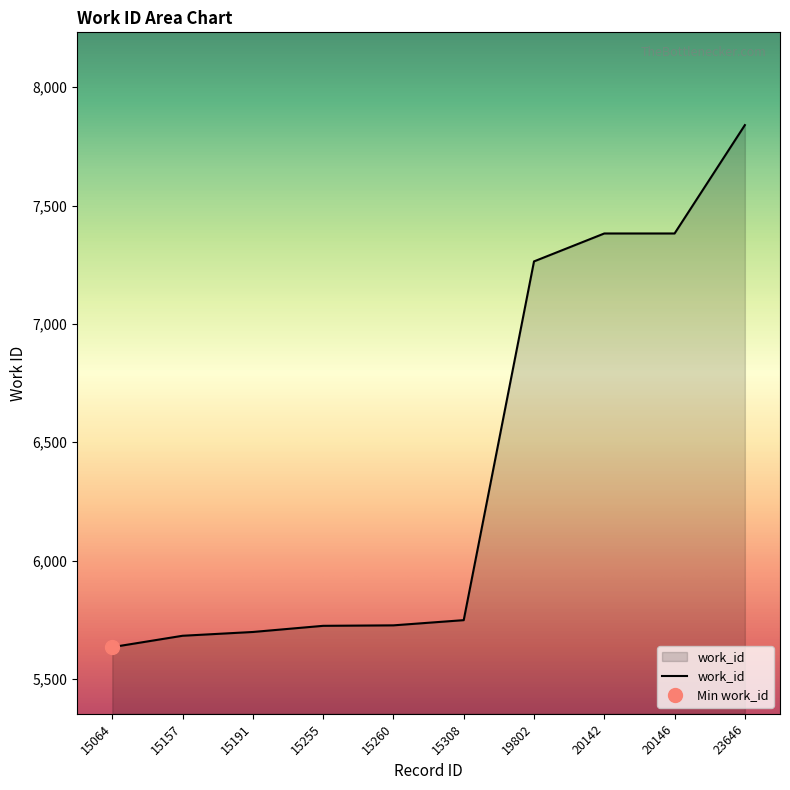

Reading left to right, what are all the values shown in this chart?

5634	5682	5698	5724	5726	5748	7264	7382	7382	7840